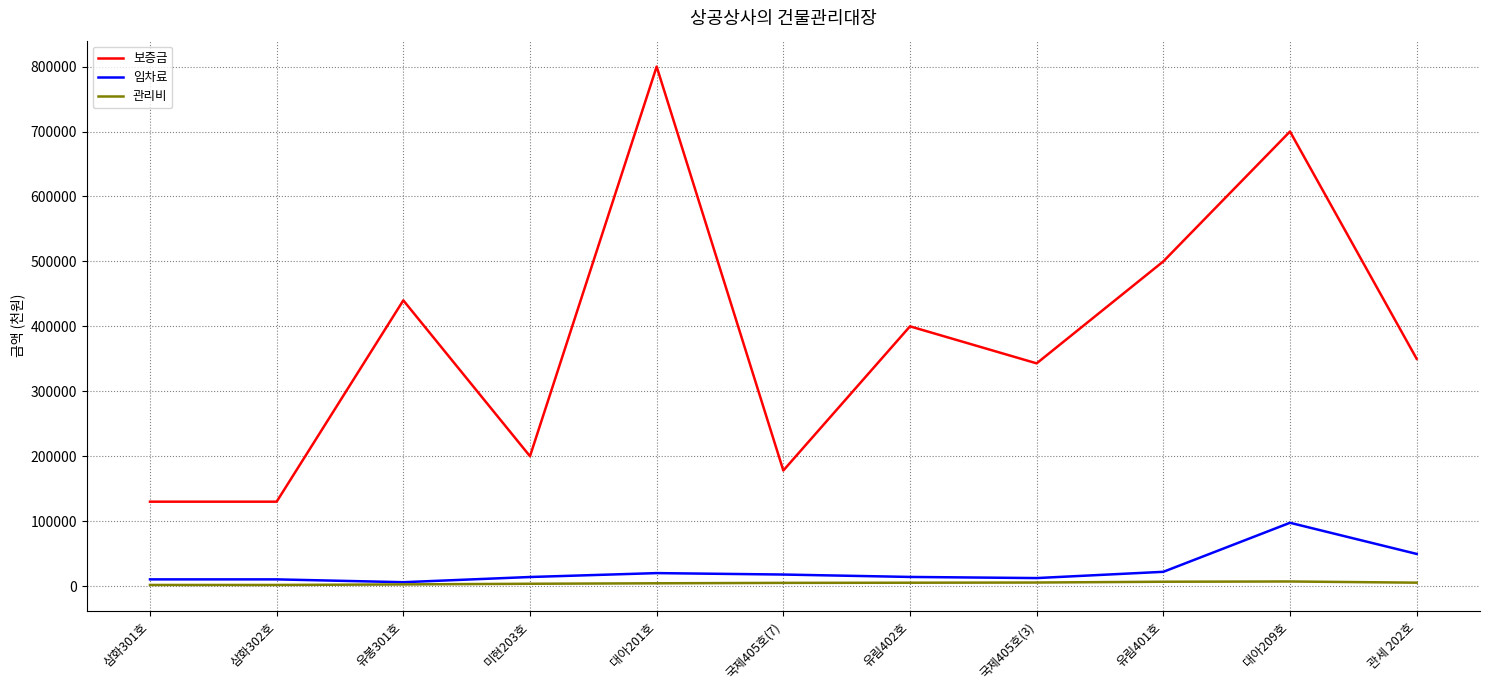

At how many categories does at least one series exceed 362922?

5